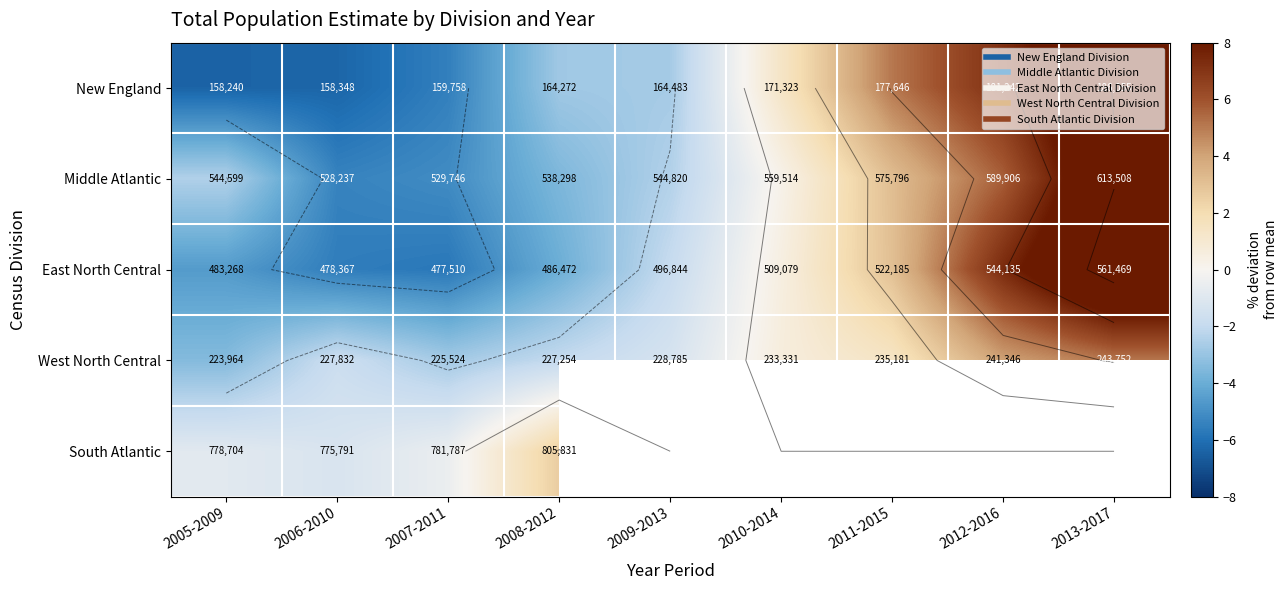

Which has a higher value, 2013-2017 or 2012-2016?

2013-2017